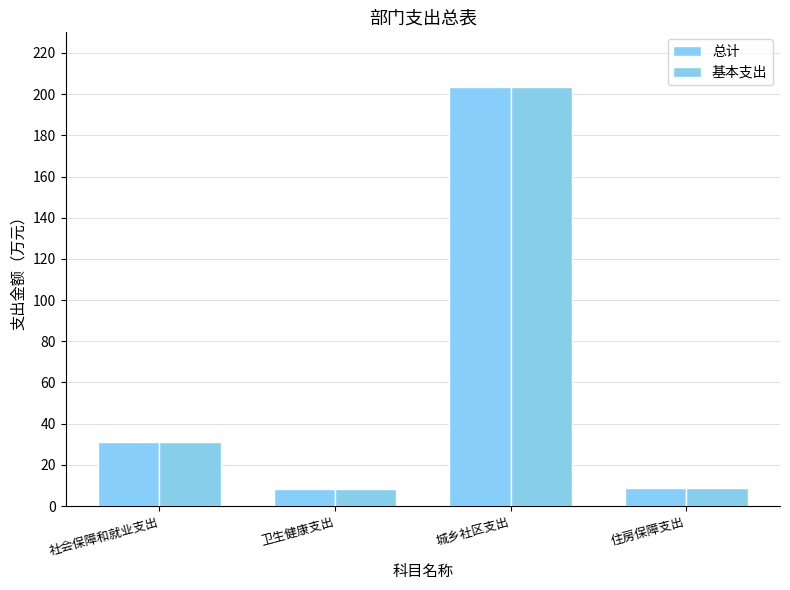

Between 卫生健康支出 and 住房保障支出, which is larger?

住房保障支出